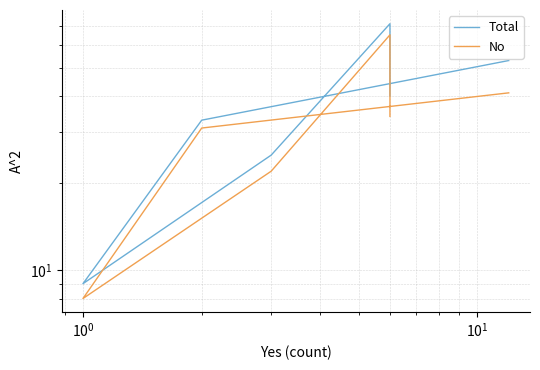

True or false: No has a value of 14 at $\mathdefault{10^{1}}$.

False